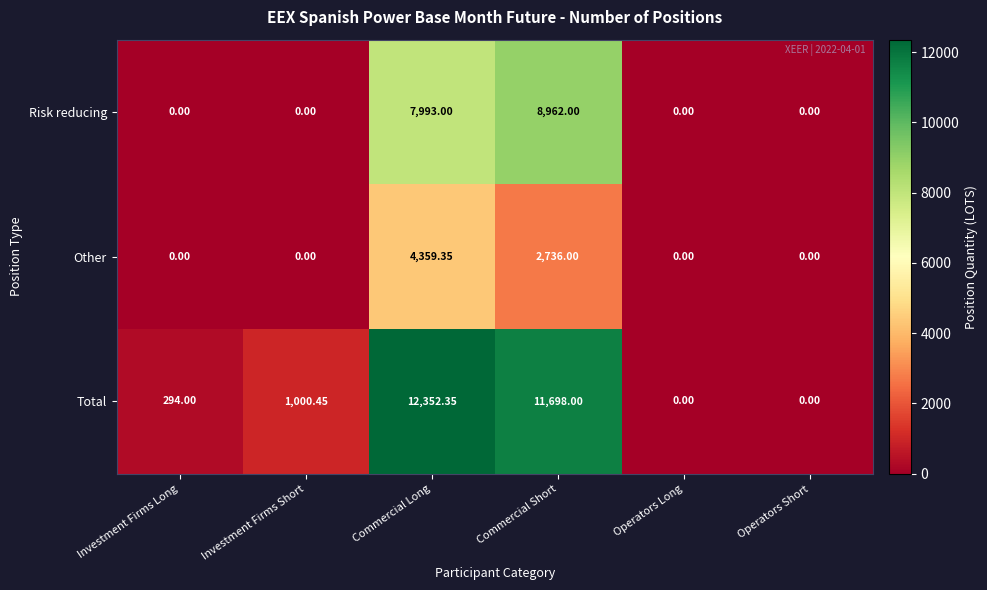

Which series has the largest total across all categories?

Total